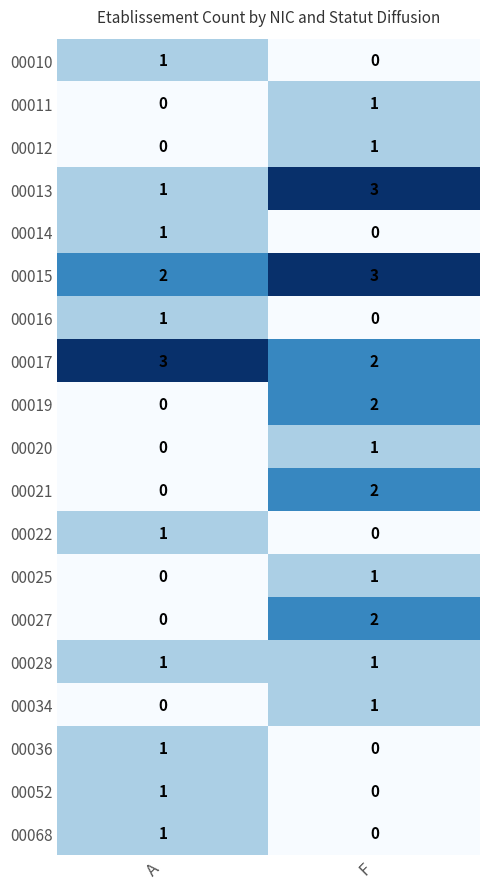

What is the difference between the highest and lowest values at F?

3